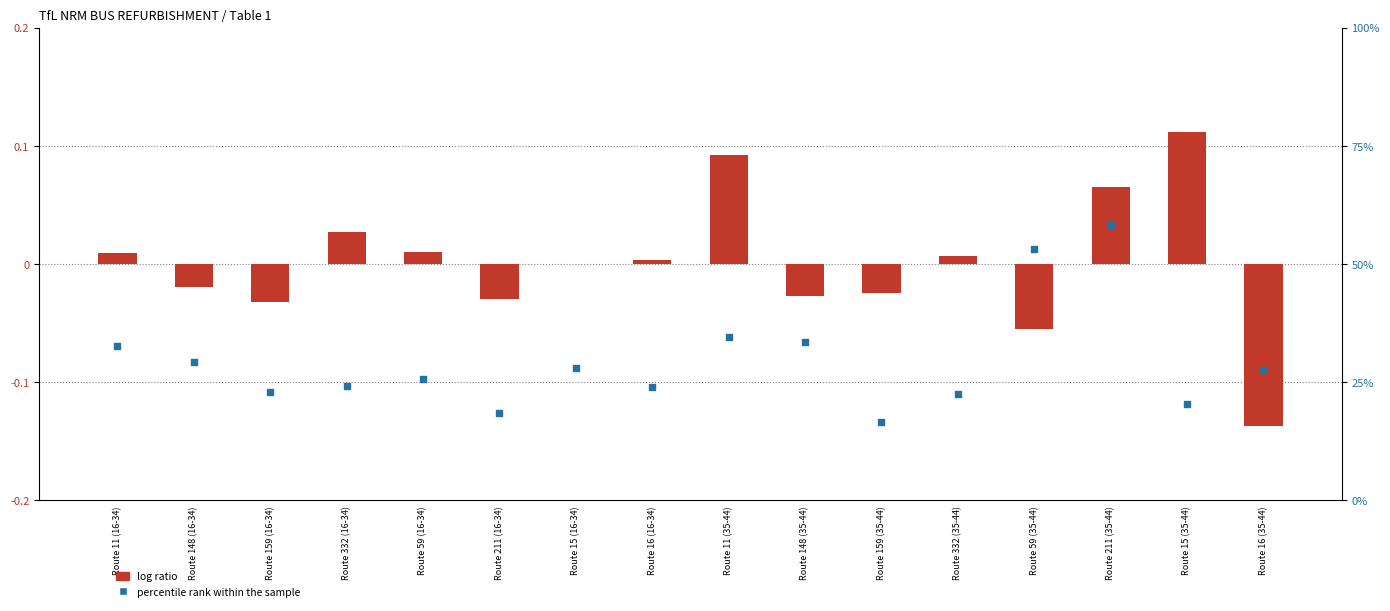

Which series contains the lowest Y value?

log ratio